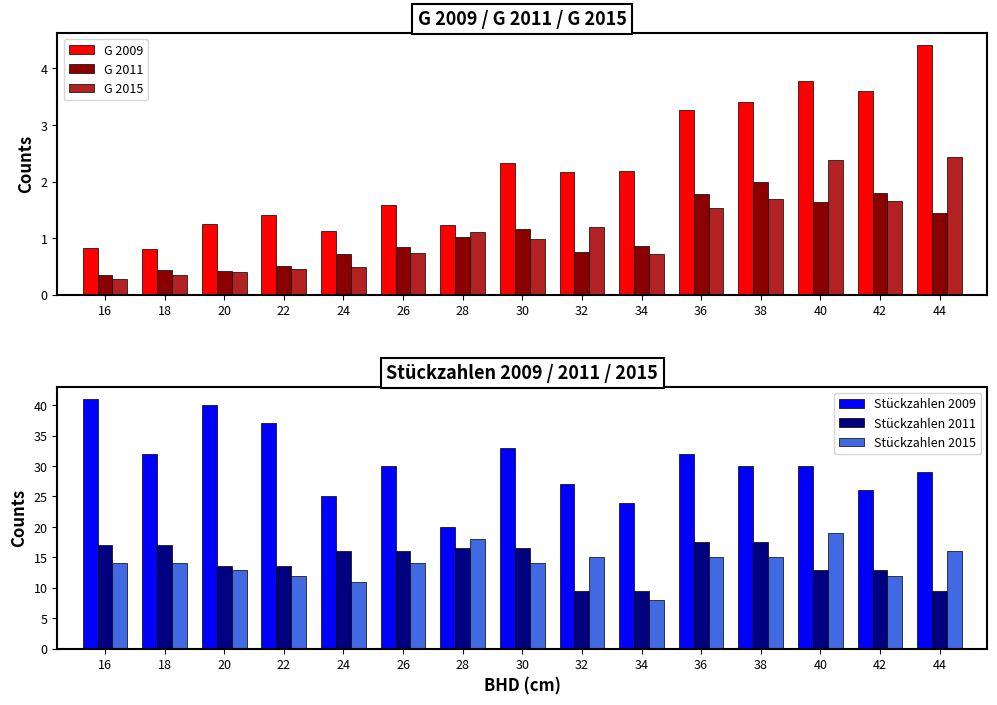

Where does the Stückzahlen 2015 series first go above 14?

28